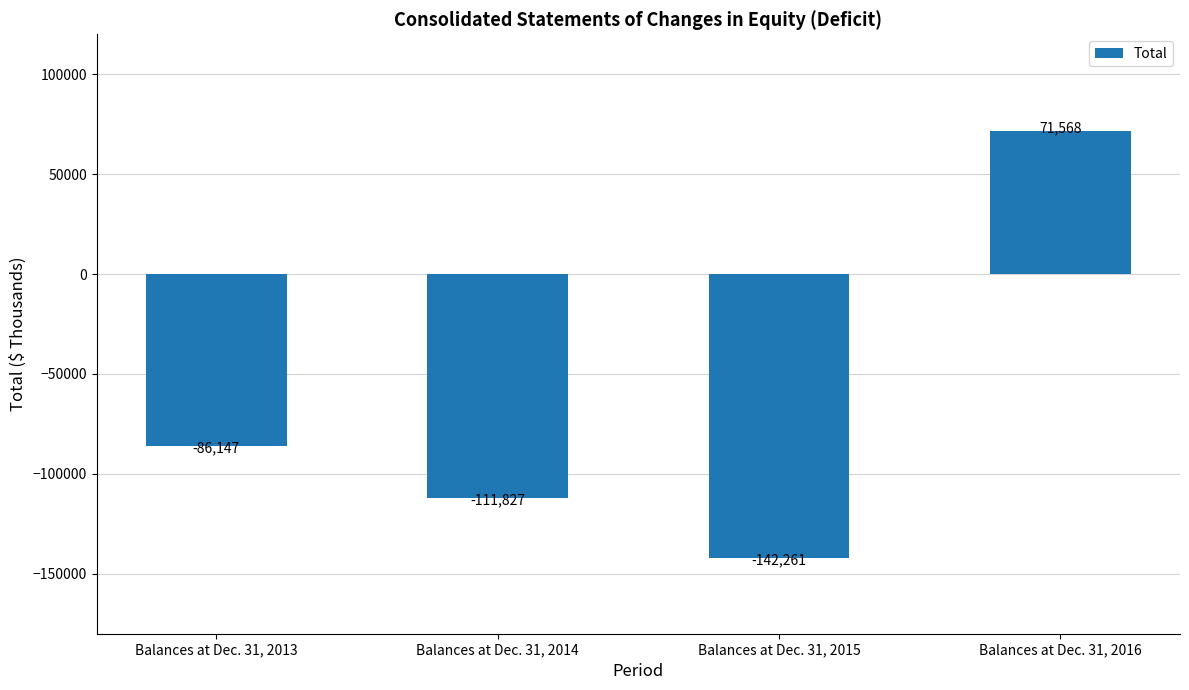

How many values are below zero?

3